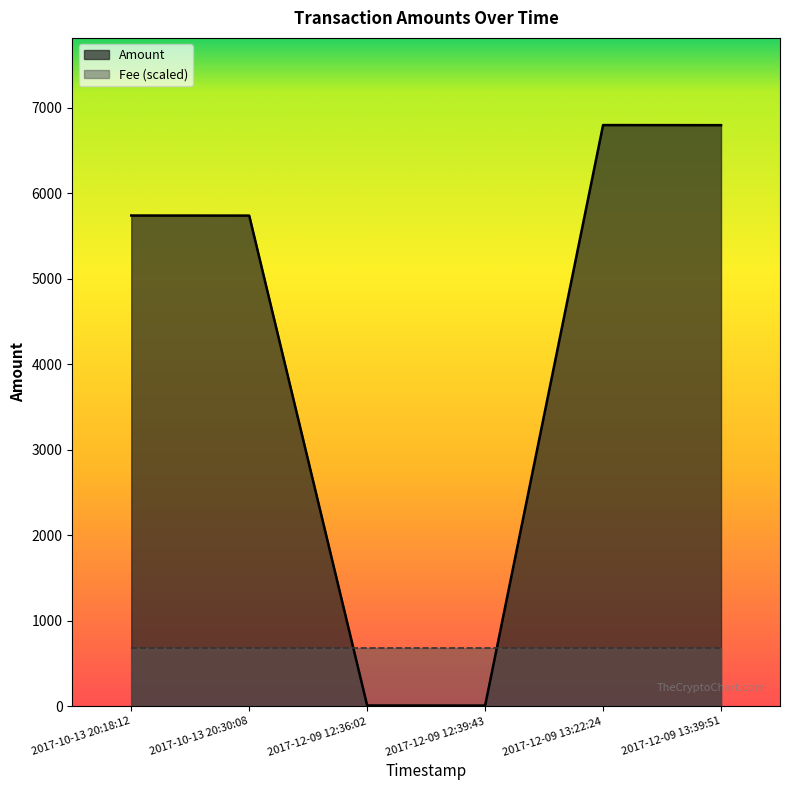

What is the label of the 3rd point from the right?

2017-12-09 12:39:43